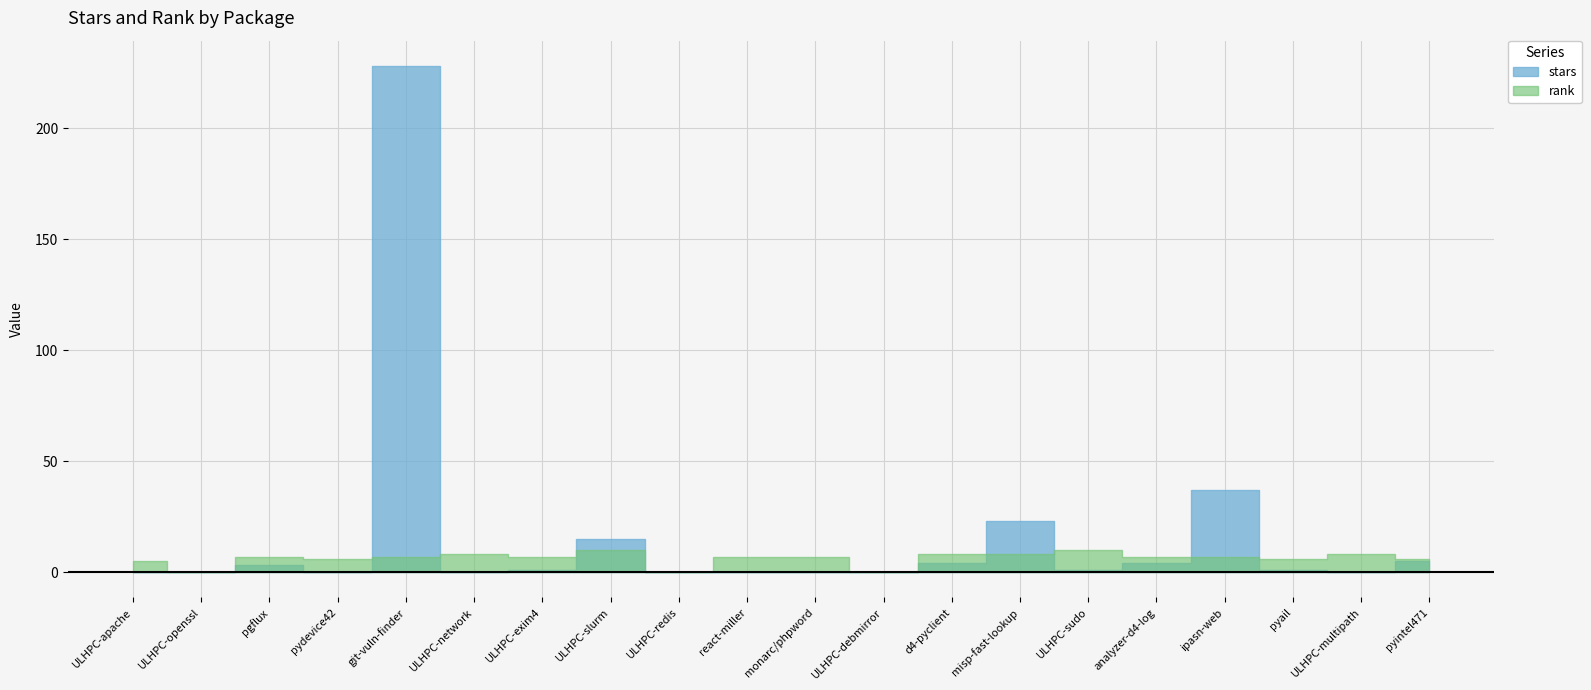

How many lines are shown in the chart?

2